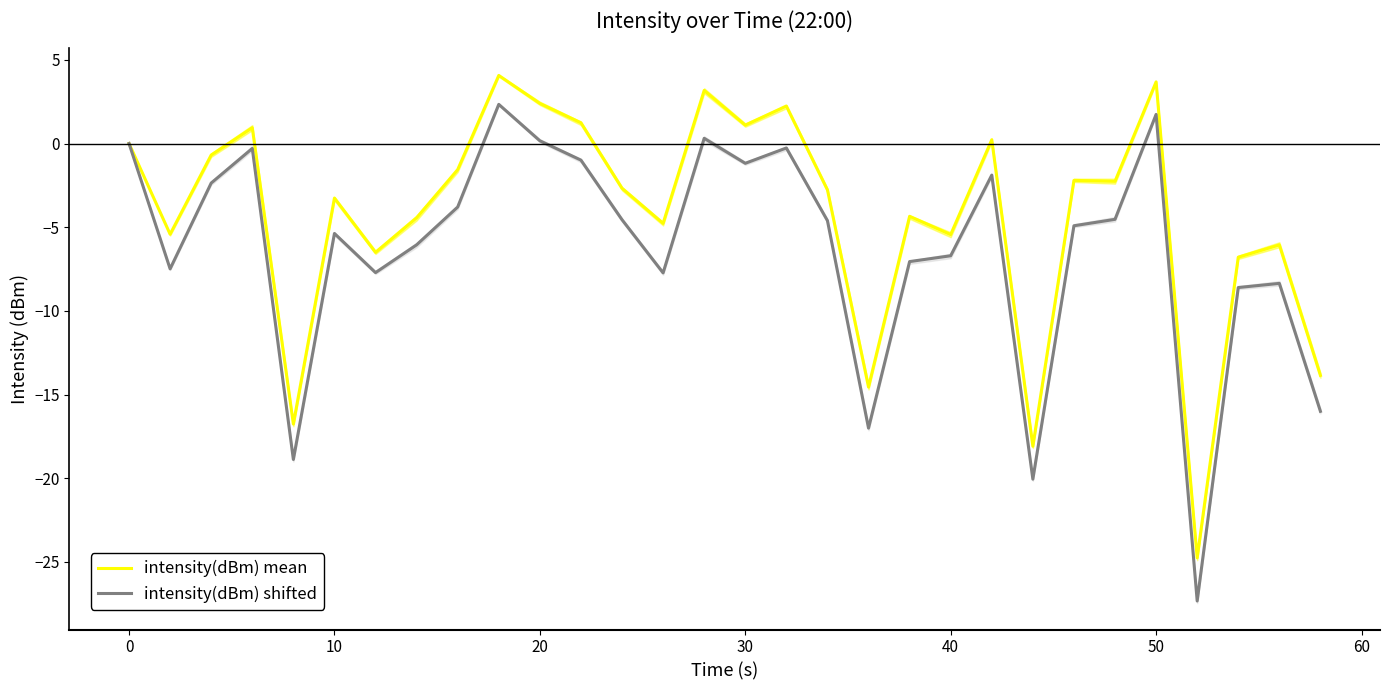

True or false: intensity(dBm) shifted and intensity(dBm) mean cross at least once.

False